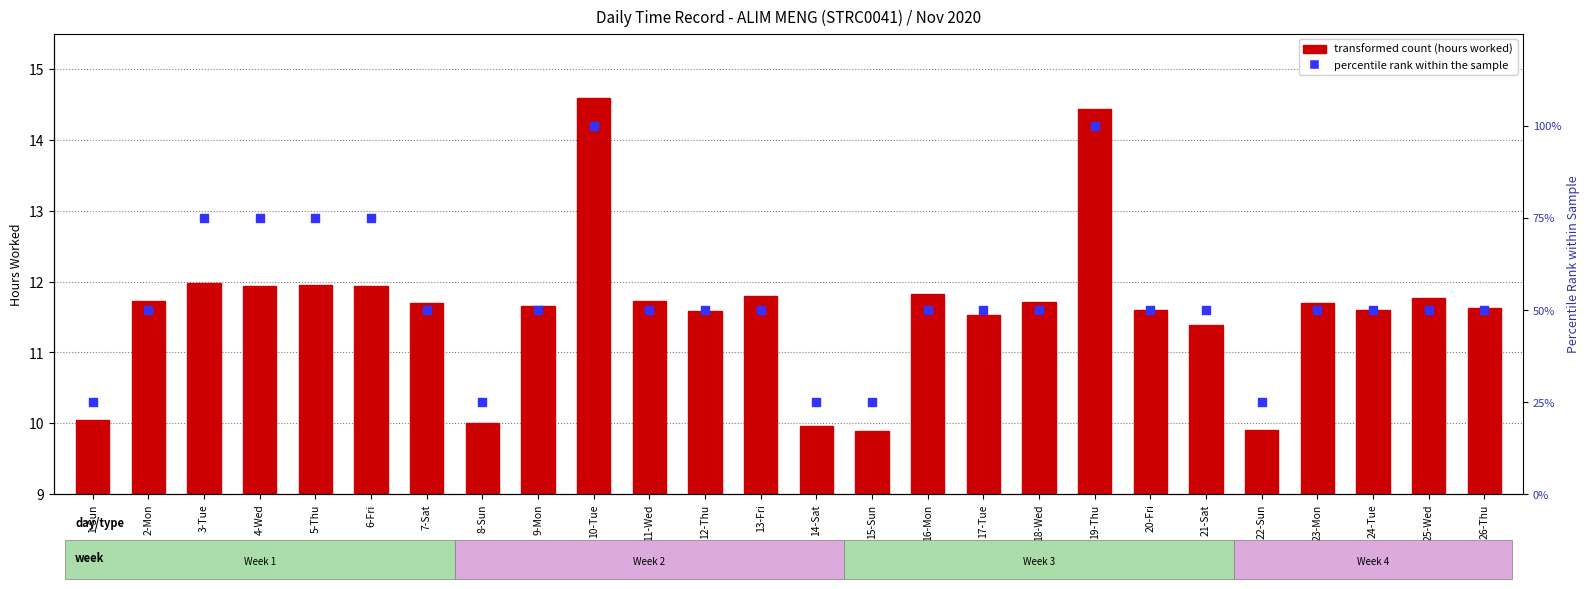

At which category is the sum across all series the highest?

10-Tue